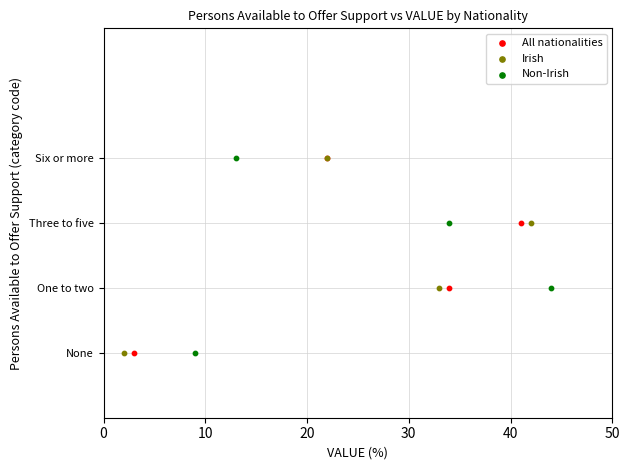

What are all the series names shown in the legend?

All nationalities, Irish, Non-Irish